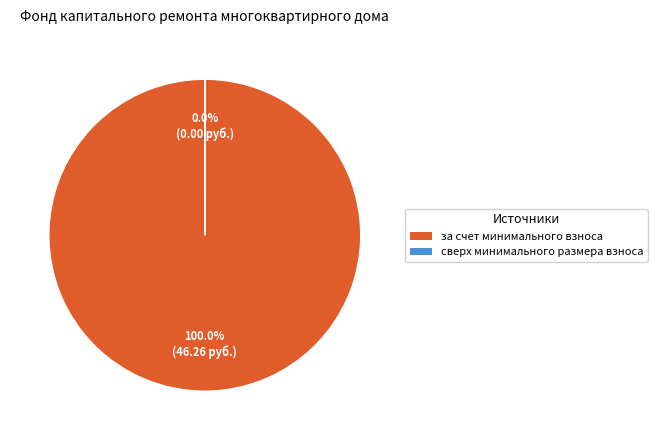

Which category has the biggest portion of the pie?

за счет минимального взноса